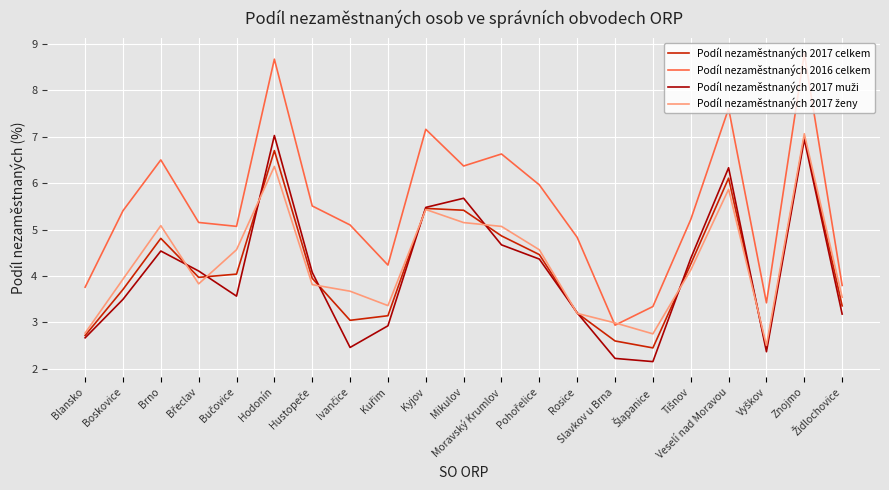

True or false: Podíl nezaměstnaných 2017 celkem and Podíl nezaměstnaných 2016 celkem intersect in this chart.

False